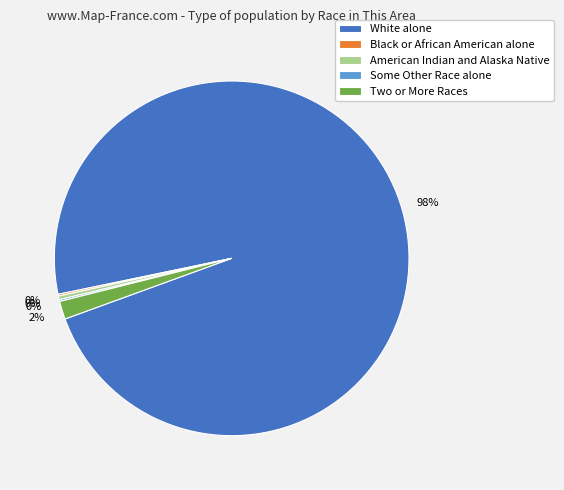

Is it true that American Indian and Alaska Native is 6% of the pie?

False